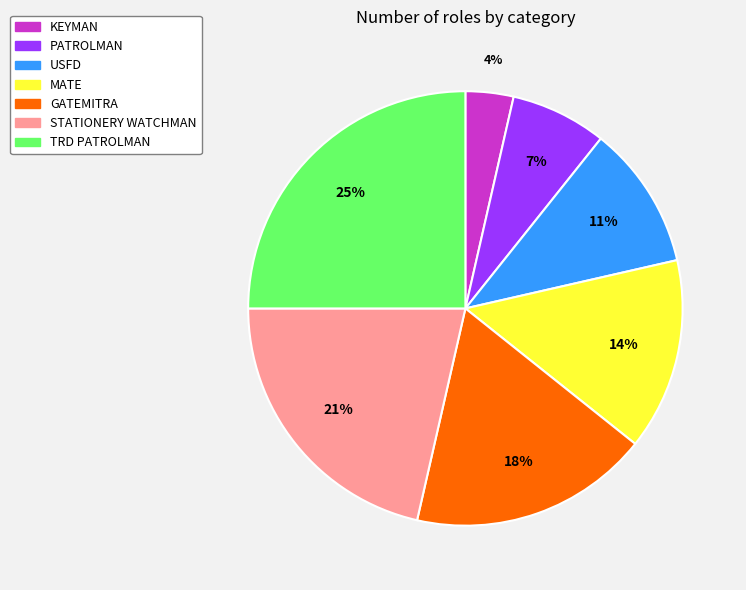

Is the sum of USFD and MATE greater than half?

No